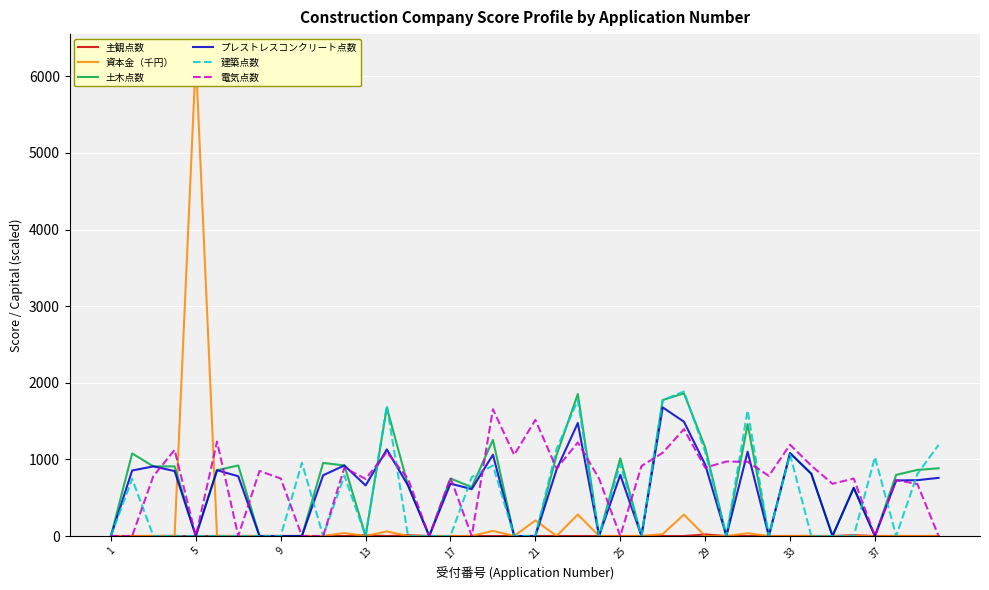

The value of プレストレスコンクリート点数 at 5 is 962. True or false?

False